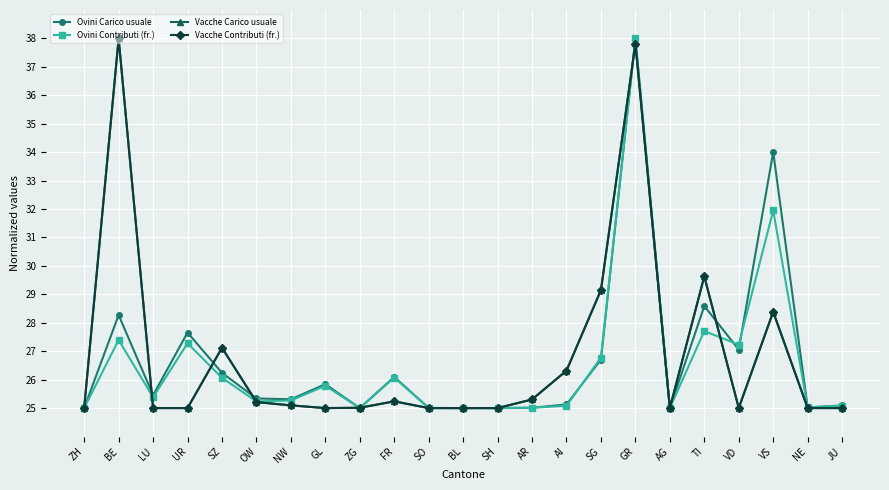

What is the highest value of the Ovini Contributi (fr.) series?

38.0